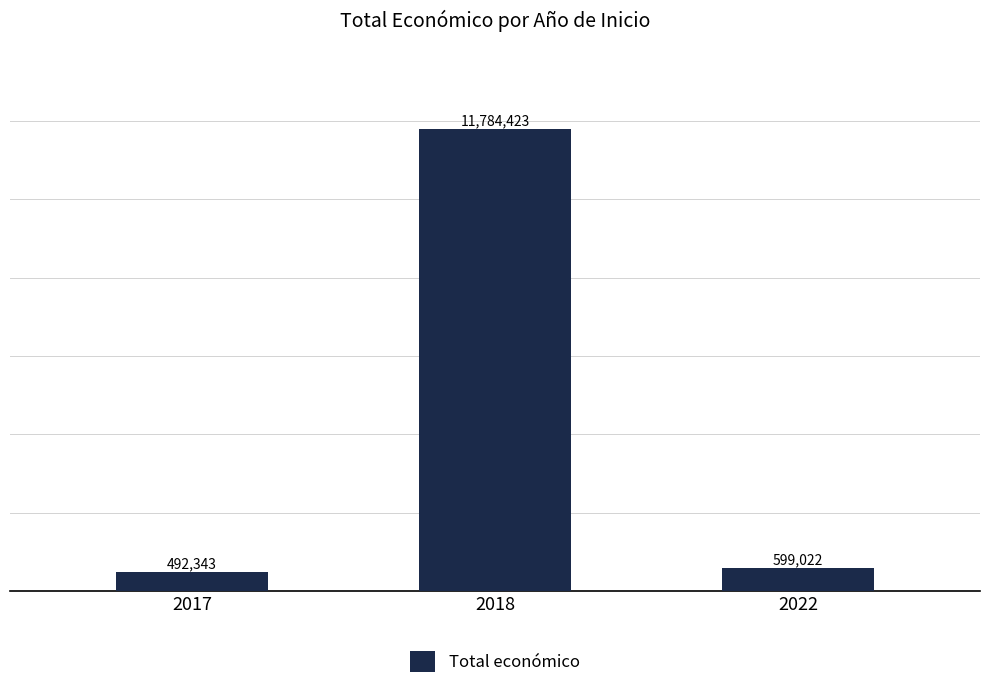

How many values are below 599022?

1